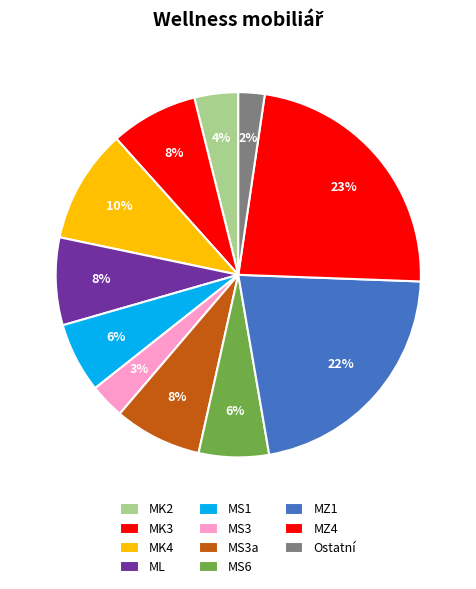

Does any single category account for the majority?

No